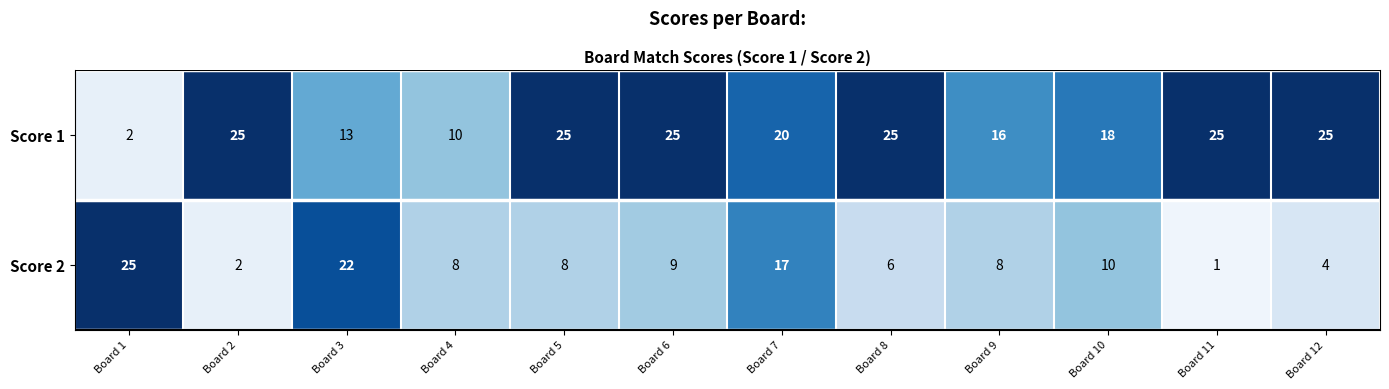

List the series in order of their peak value, lowest first.

Score 1, Score 2